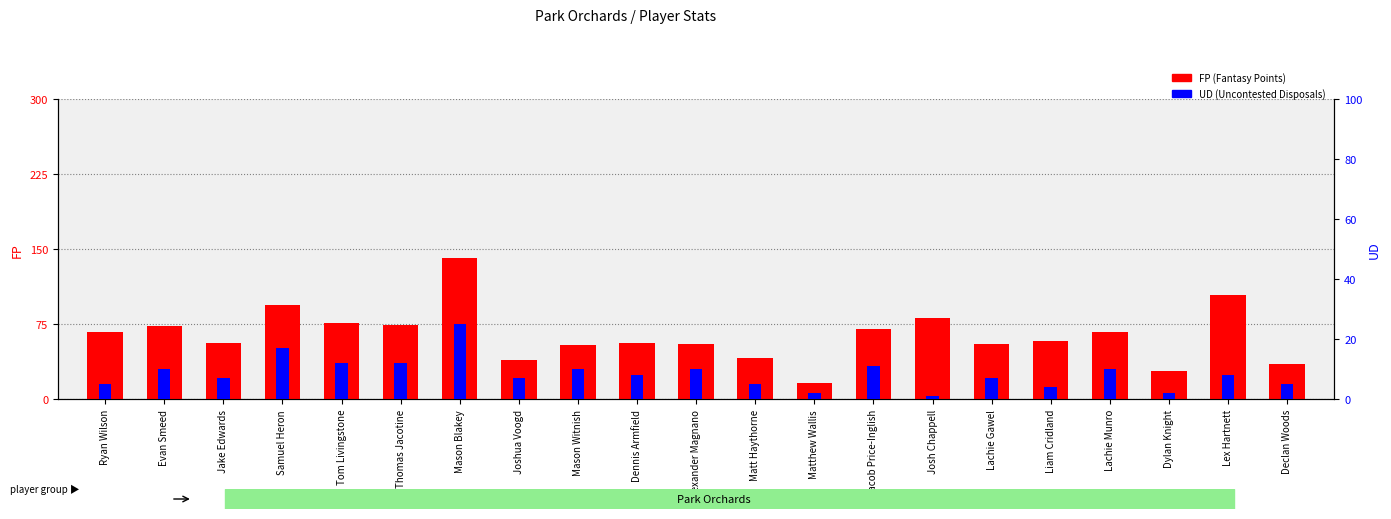

Rank the series by their maximum value, from lowest to highest.

UD (Uncontested Disposals), FP (Fantasy Points)